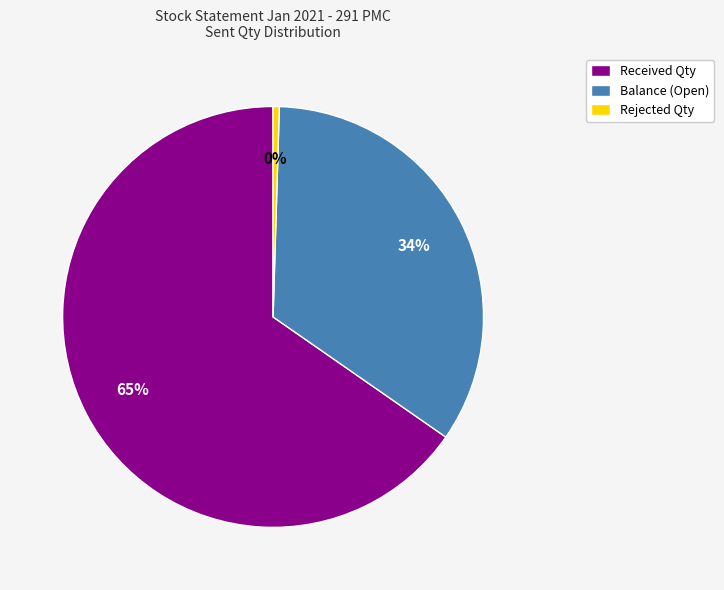

Is it true that Balance (Open) is 34% of the pie?

True